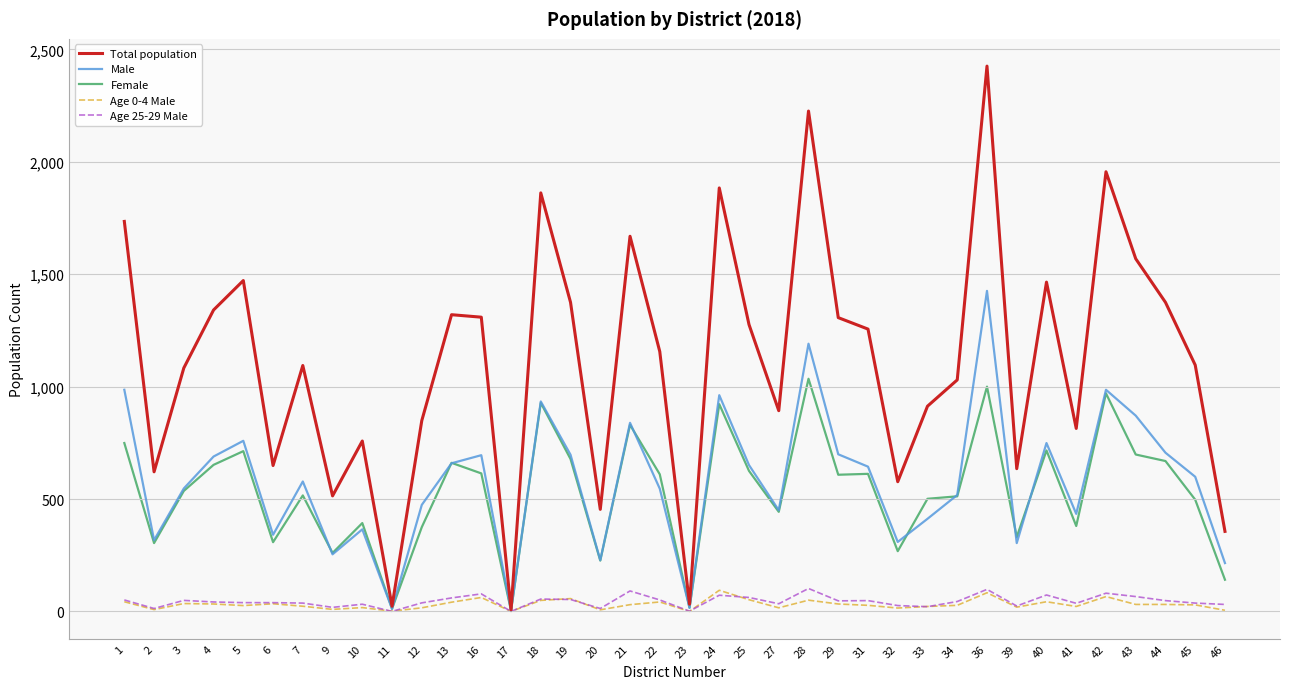

Is this an area chart (filled region under the line)?

No